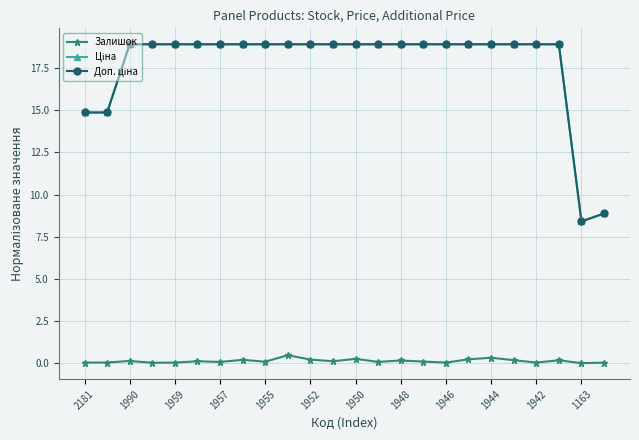

What is the maximum value shown in the chart?

18.9